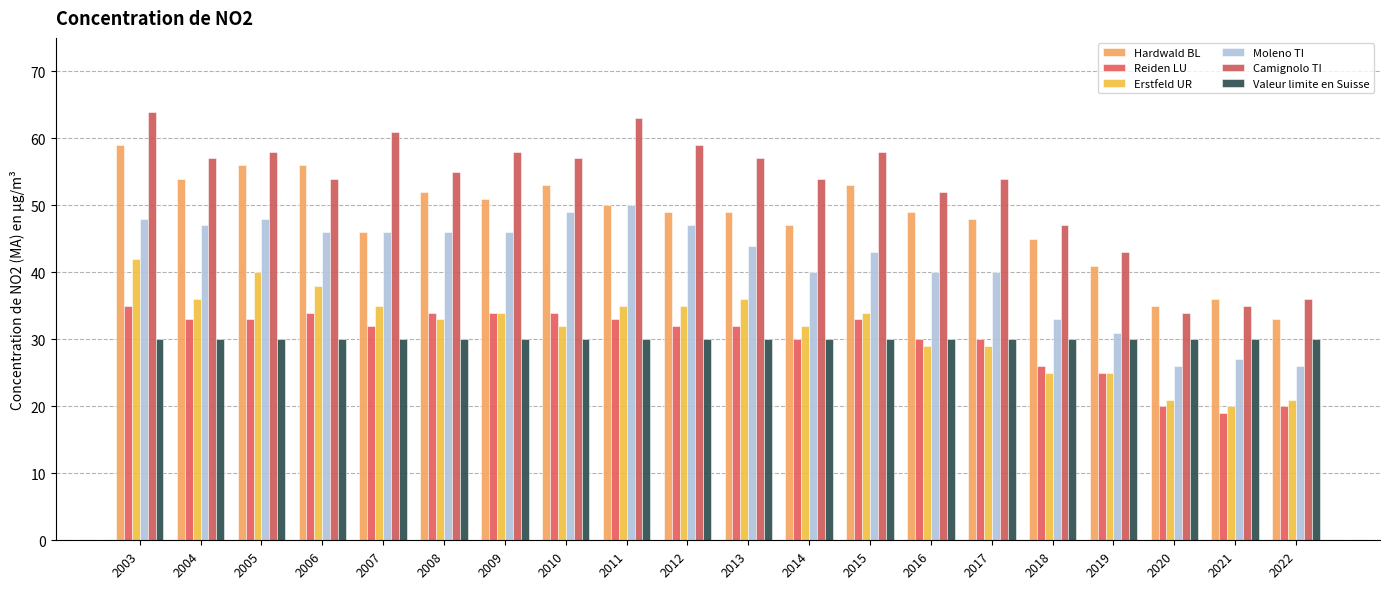

What is the average value of the Erstfeld UR series?

32